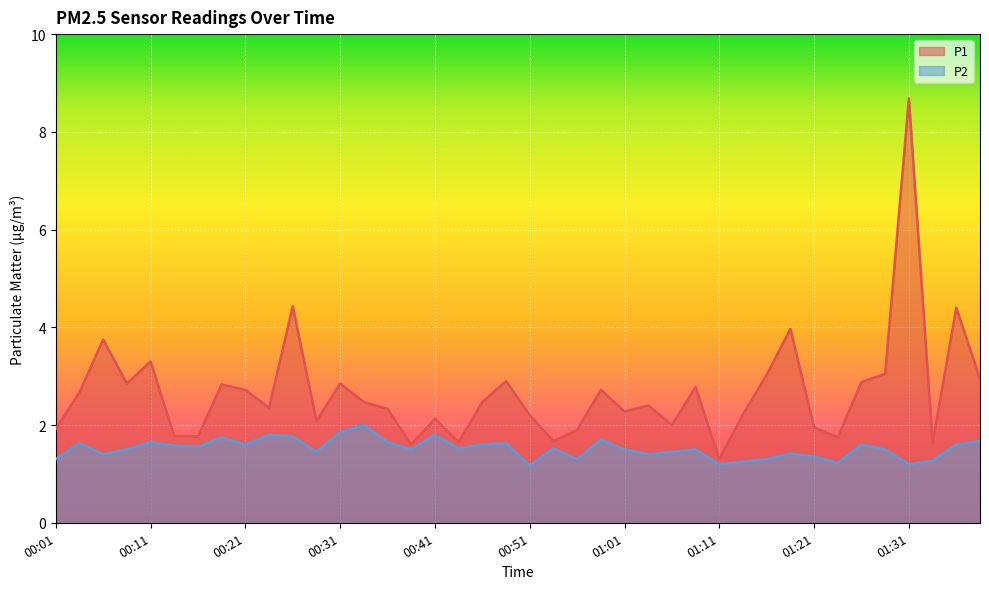

What is the value of the P1 point at the 10th from the left?

2.4